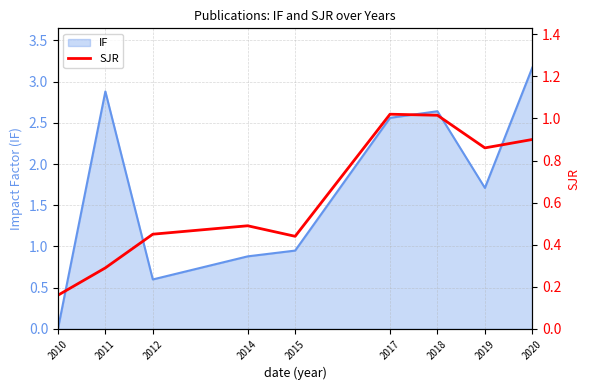

At which label does IF reach its minimum?

2010